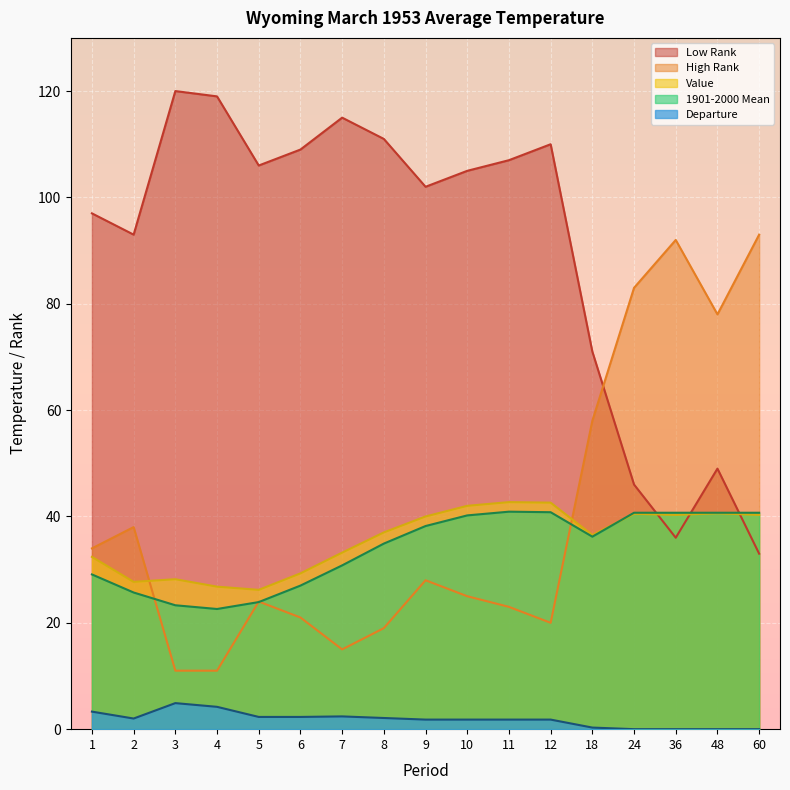

Between which two adjacent categories do Low Rank and High Rank first intersect?

18 and 24